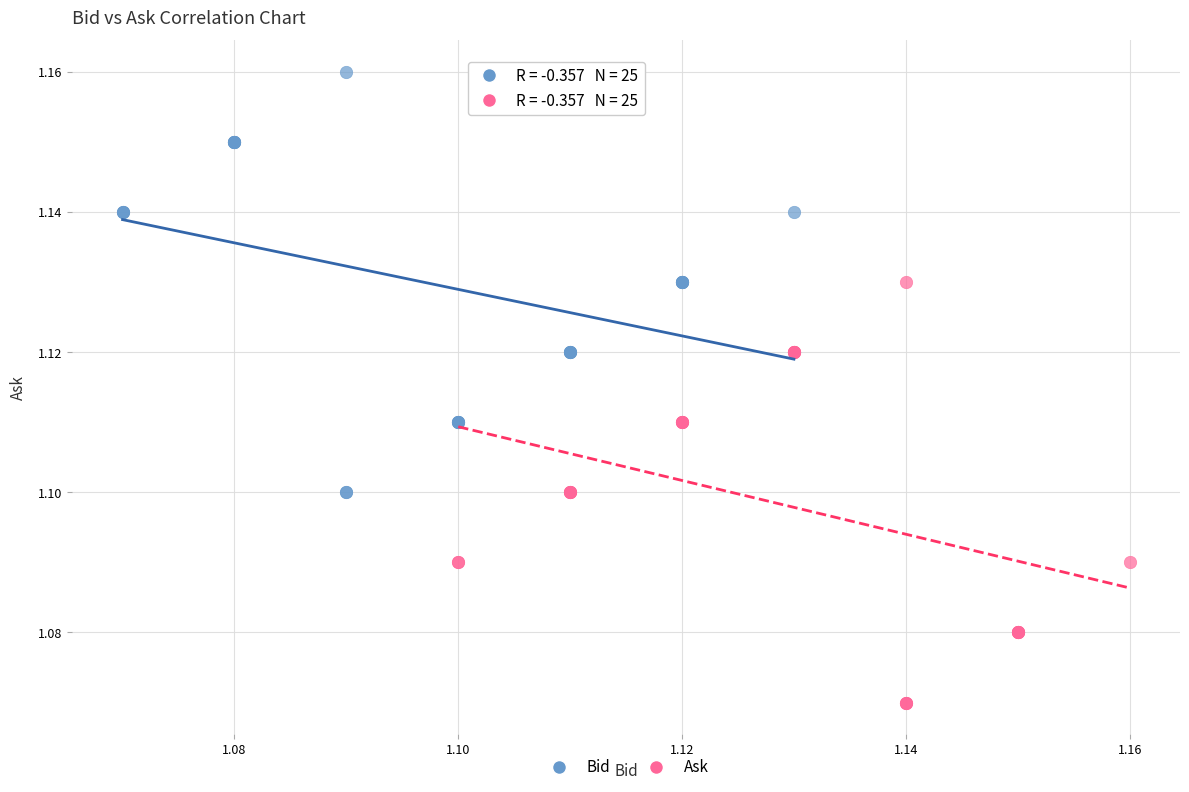

Which series contains the lowest Y value?

Ask